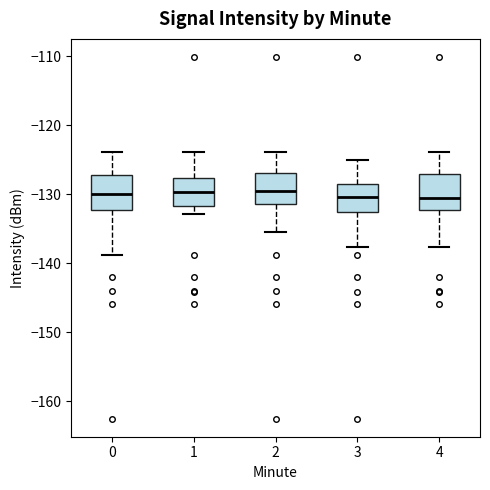

Reading left to right, read every box against the y-axis: the position of its median line, the range the box covers, and the ends of its whiskers. The values are not printed on the chart, so give them approximately, as read against the axis.

0: median -130, box -132 to -127, whiskers -139 to -124
1: median -130, box -132 to -128, whiskers -133 to -124
2: median -130, box -131 to -127, whiskers -136 to -124
3: median -130, box -133 to -129, whiskers -138 to -125
4: median -131, box -132 to -127, whiskers -138 to -124